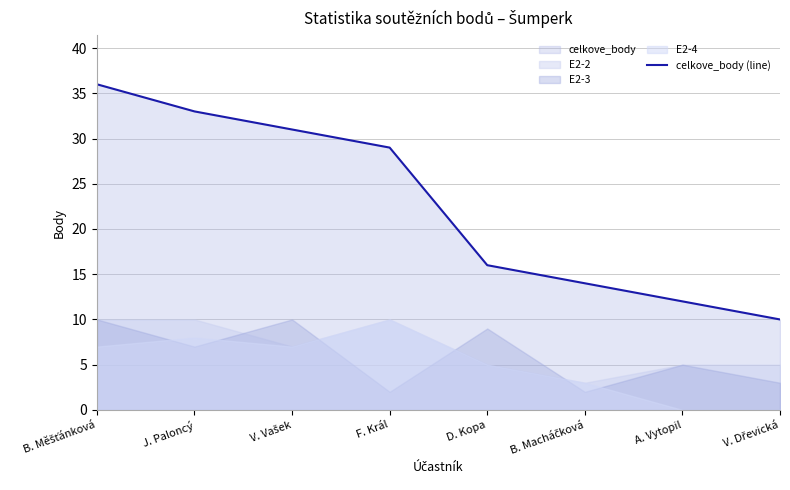

The chart shows a value of 14 at B. Macháčková. True or false?

True